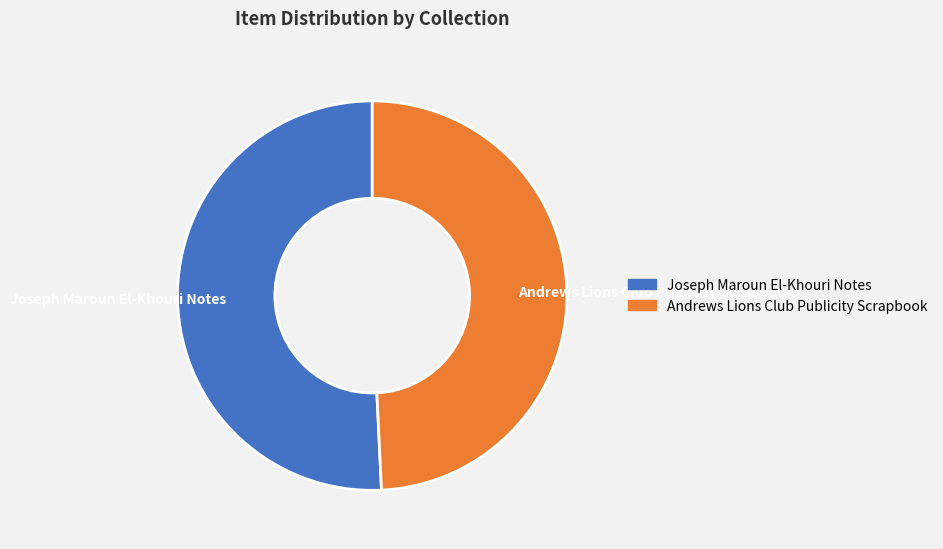

How many segments does this pie chart have?

2